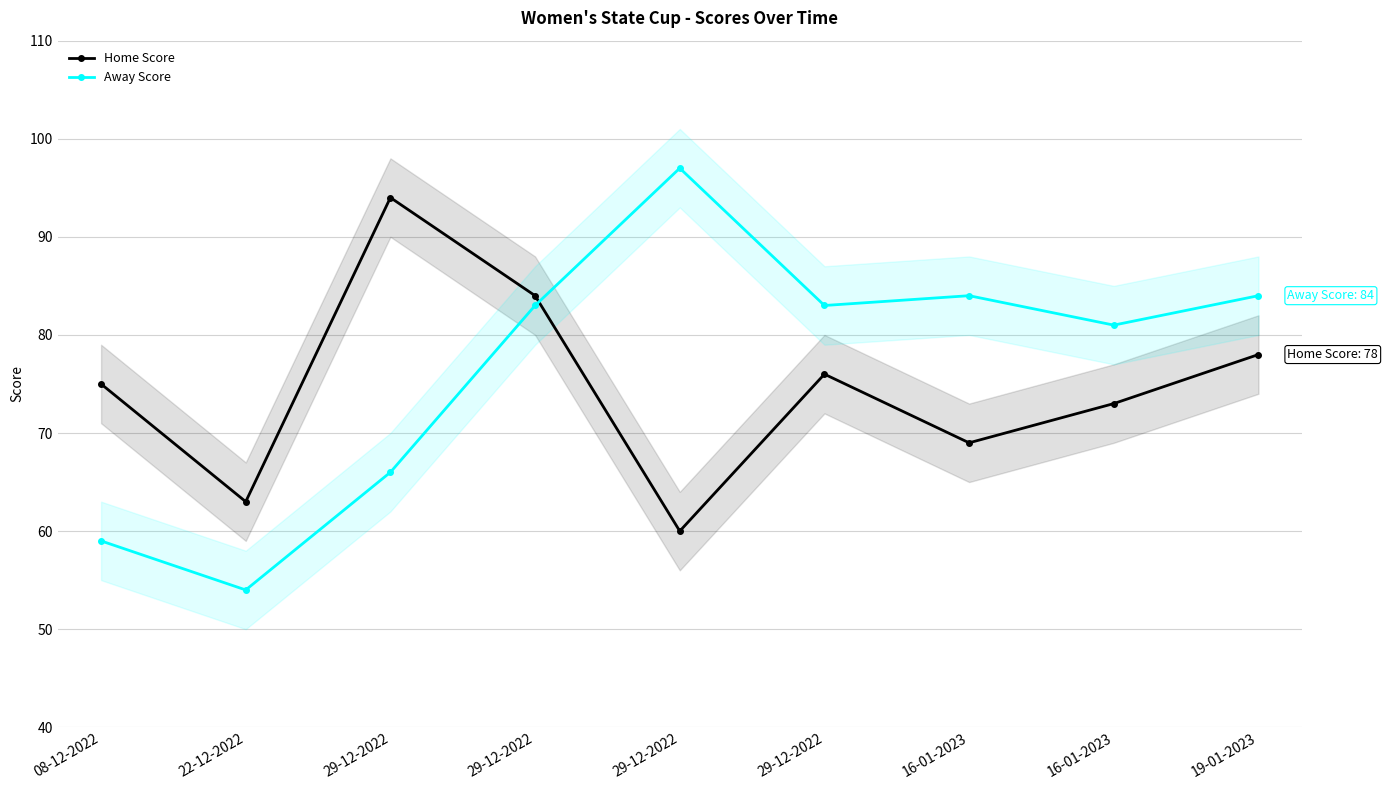

How many times do Home Score and Away Score cross each other?

1